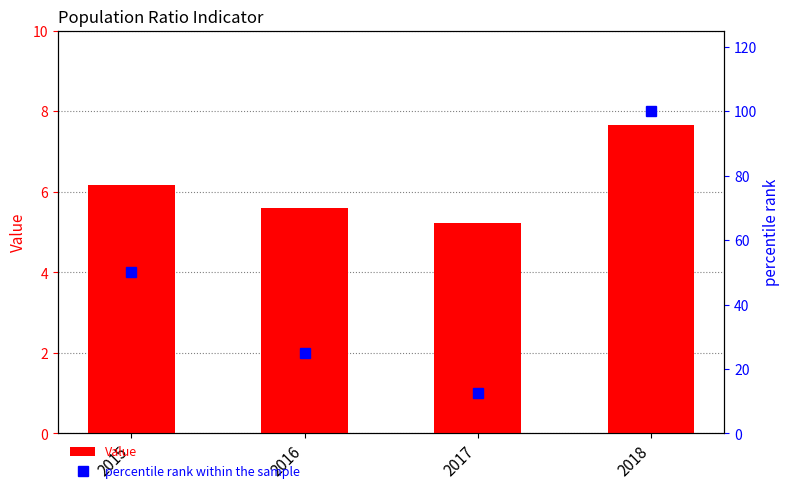

Count the percentile rank within the sample values in the range 25 to 100.

3